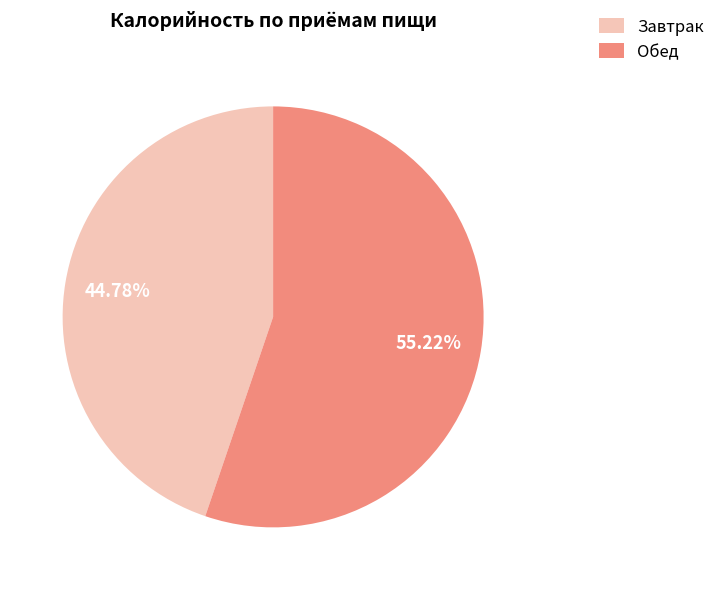

The Завтрак slice represents 45% of the pie. True or false?

True